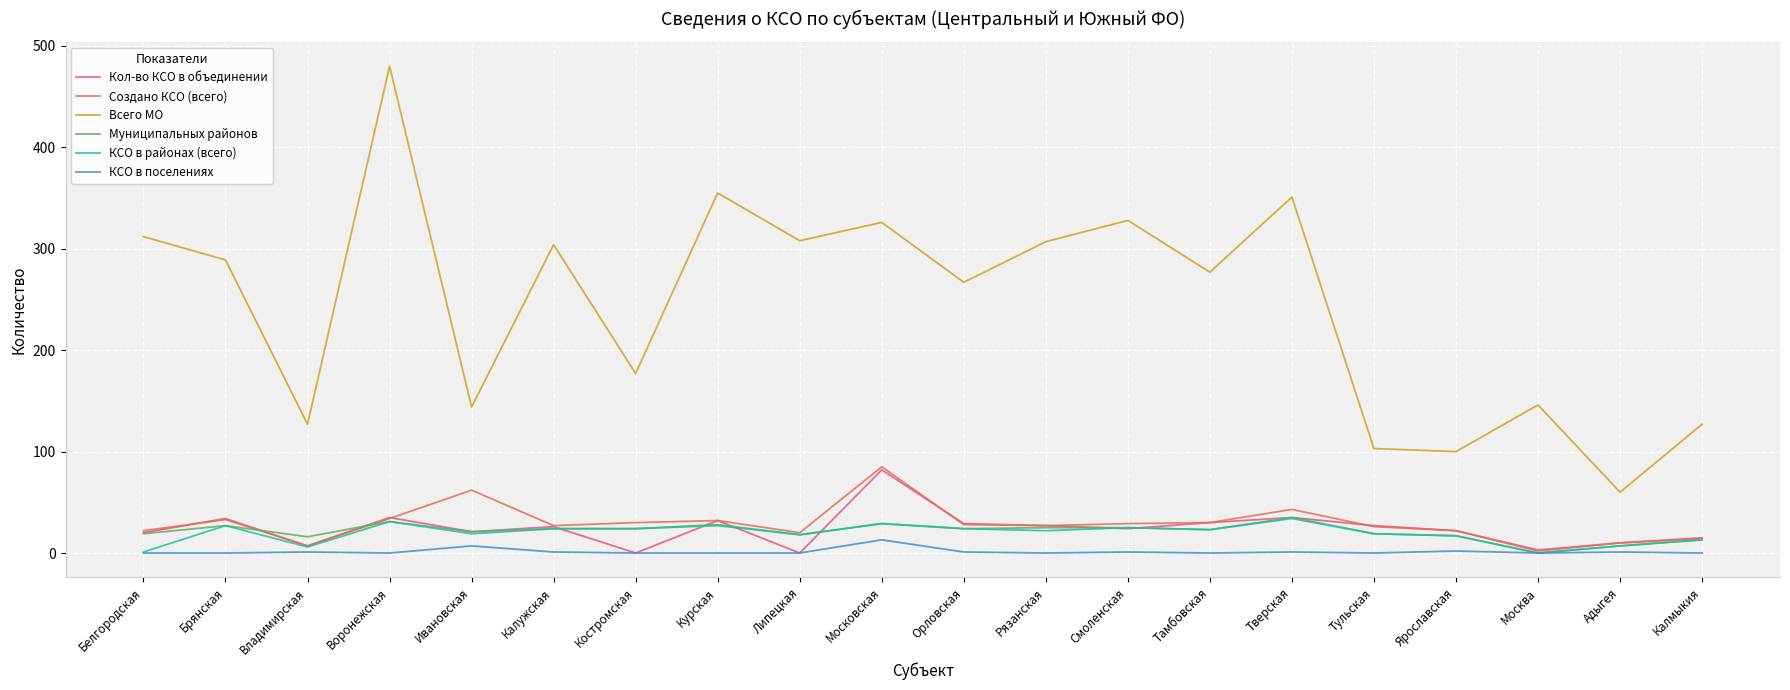

What is the maximum value shown in the chart?

480